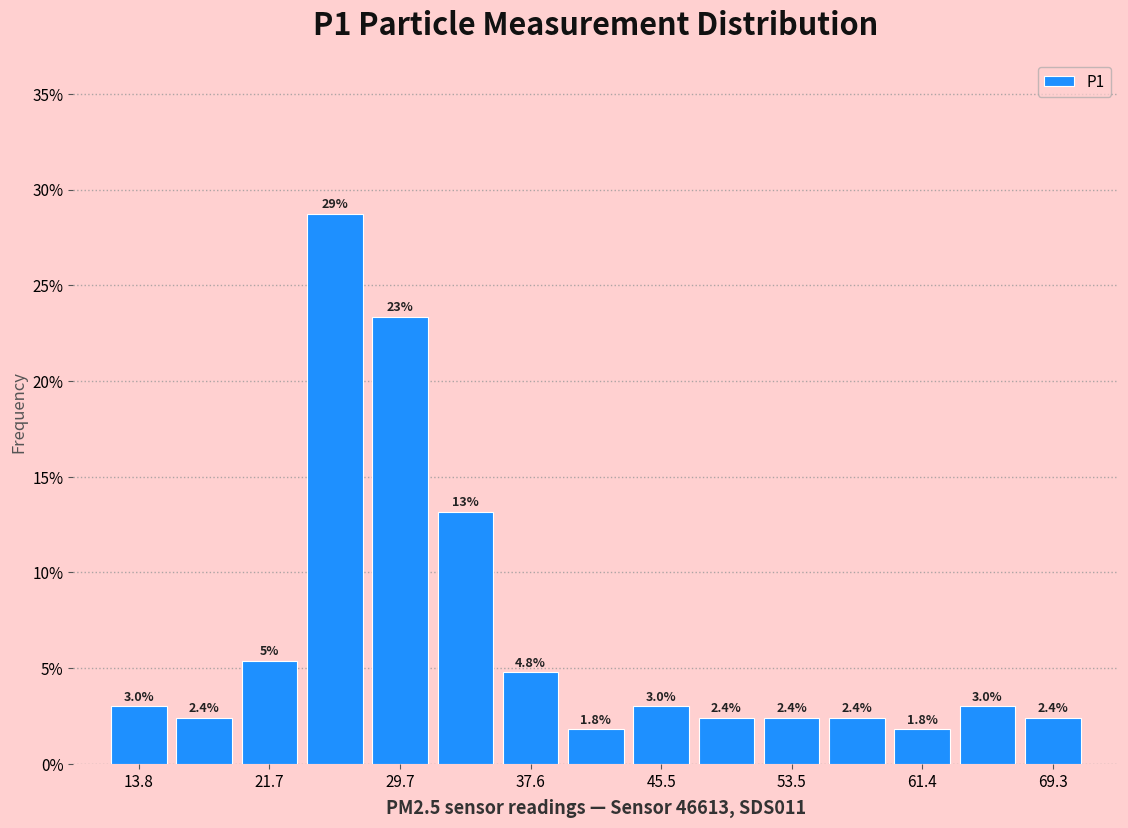

Read against the x-axis, roughly where is the centre of the tallest bar?

26